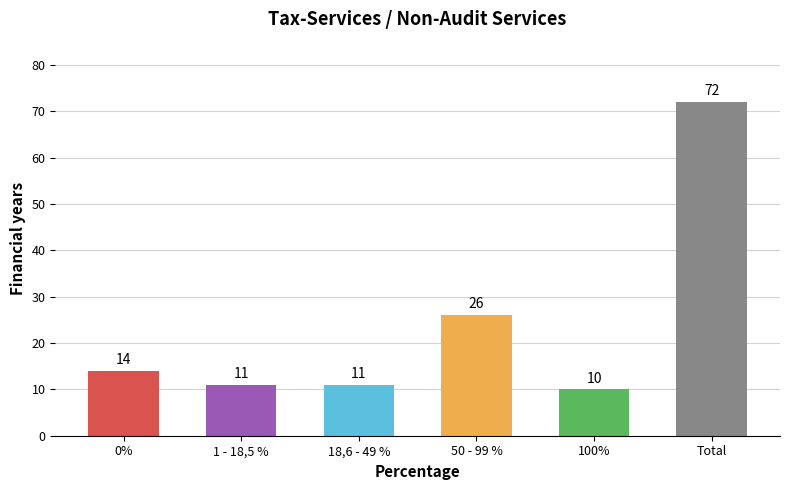

Reading left to right, extract all data points from this chart.

14	11	11	26	10	72